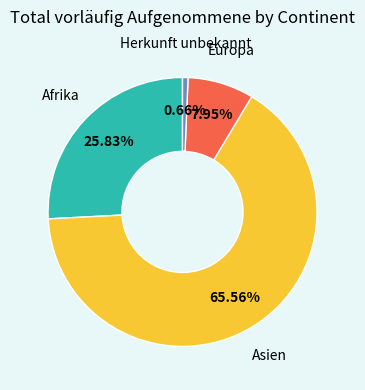

Which category has the smallest portion of the pie?

Herkunft unbekannt